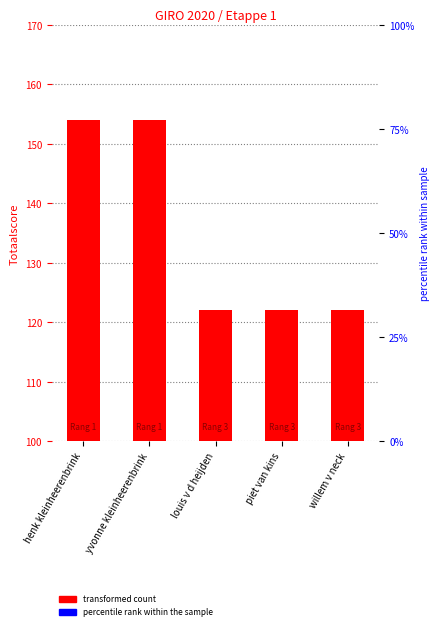

Reading right to left, what are all the values shown in this chart?

willem v neck=122	piet van kins=122	louis v d heijden=122	yvonne kleinheerenbrink=154	henk kleinheerenbrink=154